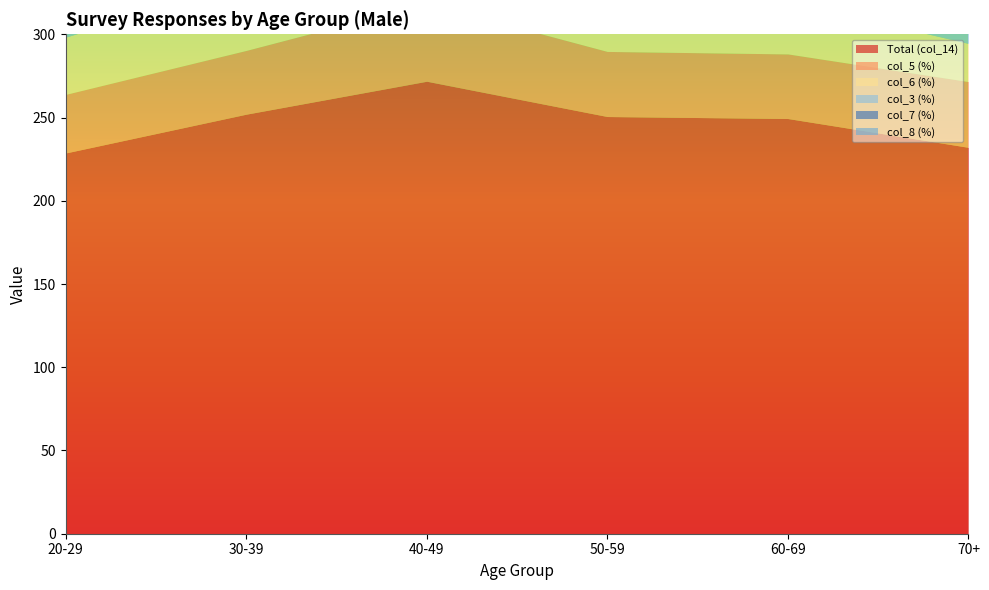

The value of Total (col_14) at 30-39 is 252.0. True or false?

True